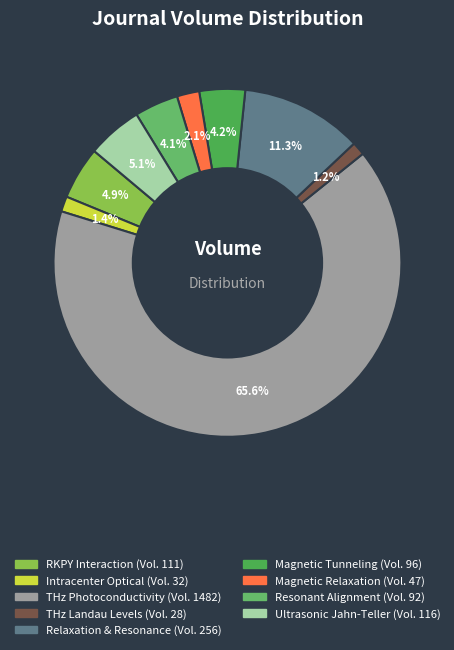

How many slices are in this pie chart?

9